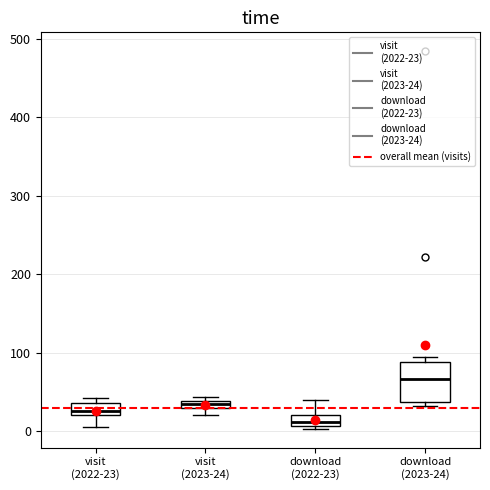

Where does the lower whisker of the box for visit (2022-23) end on the y-axis? The values are not printed on the chart, so give them approximately, as read against the axis.

10